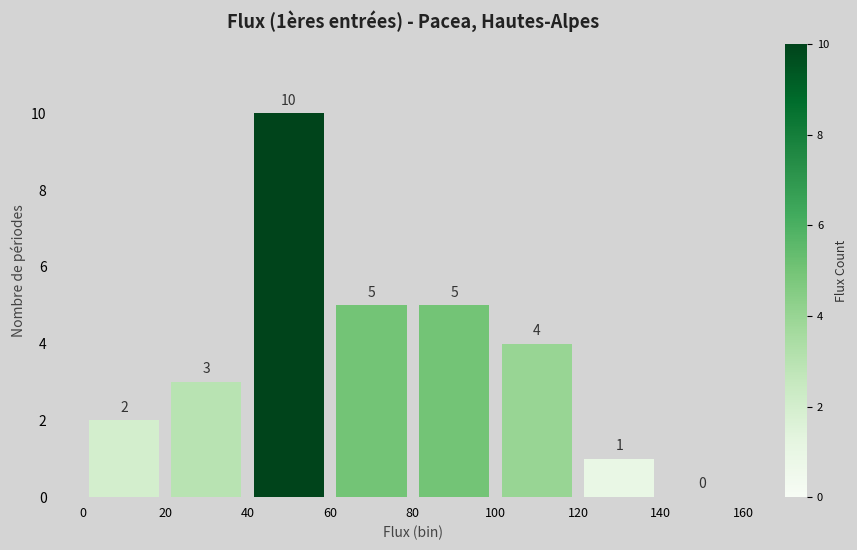

Which range on the x-axis has the tallest bar?

40 to 60